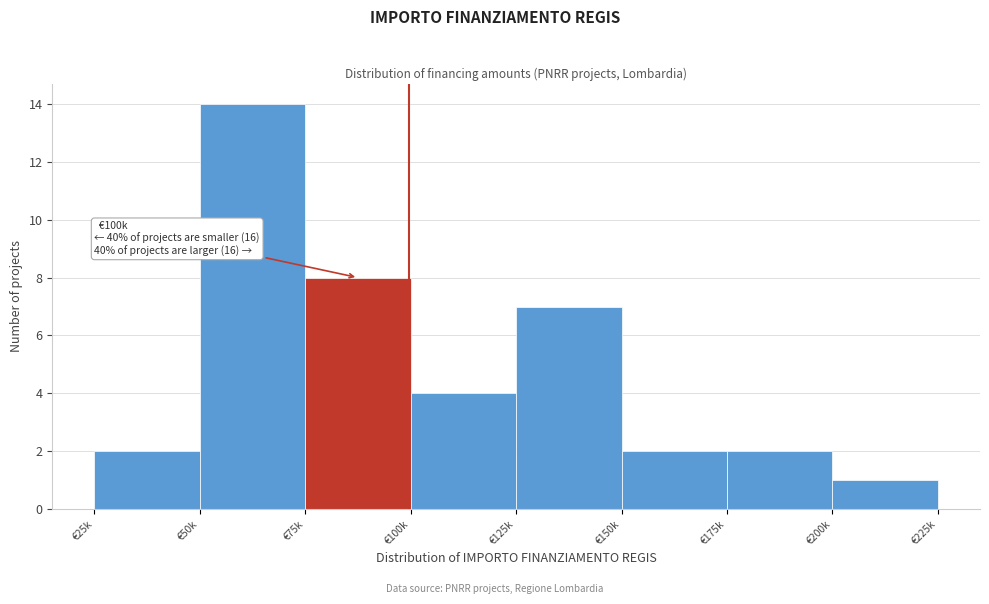

Reading left to right, transcribe all the data shown in this chart.

2	14	8	4	7	2	2	1